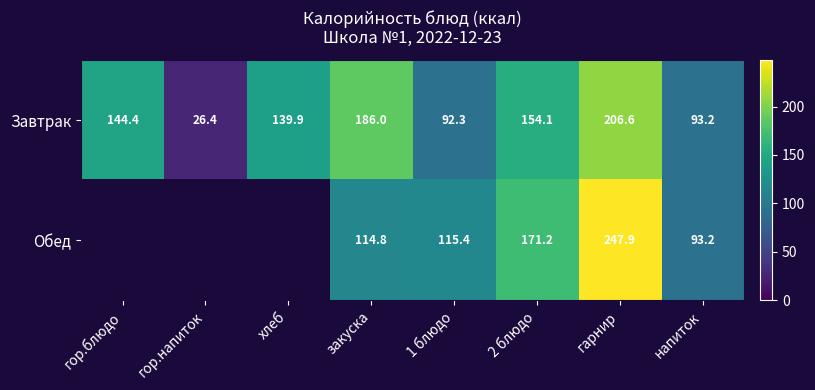

Between закуска and напиток, which series saw the biggest shift?

Завтрак